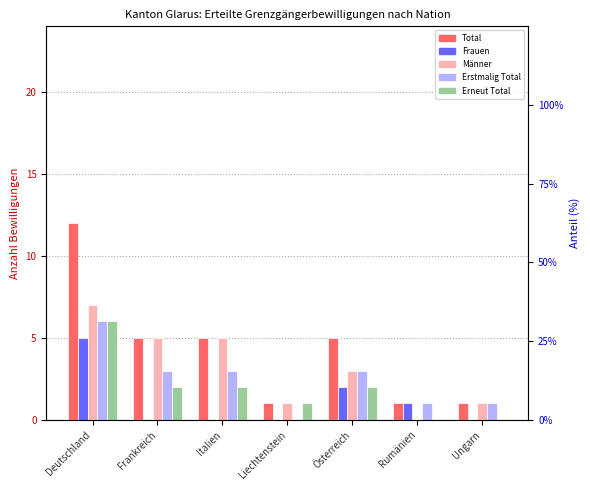

Count the number of data series in this chart.

5